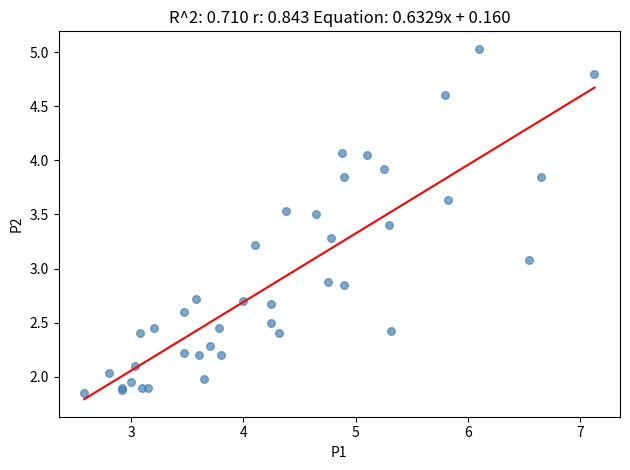

What Y value in the scatter plot is closest to 3?

3.1